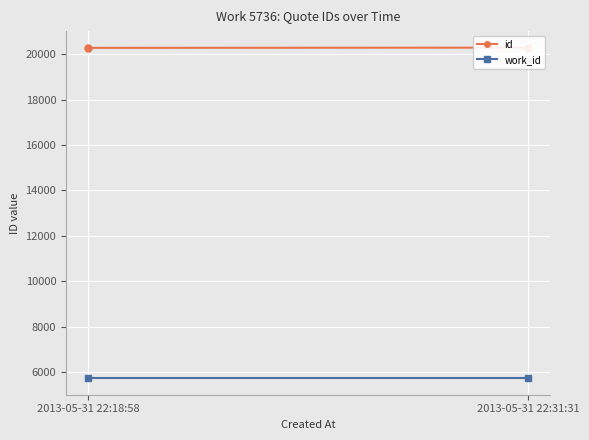

Reading left to right, extract all data points from this chart.

id: 20273	20283
work_id: 5736	5736